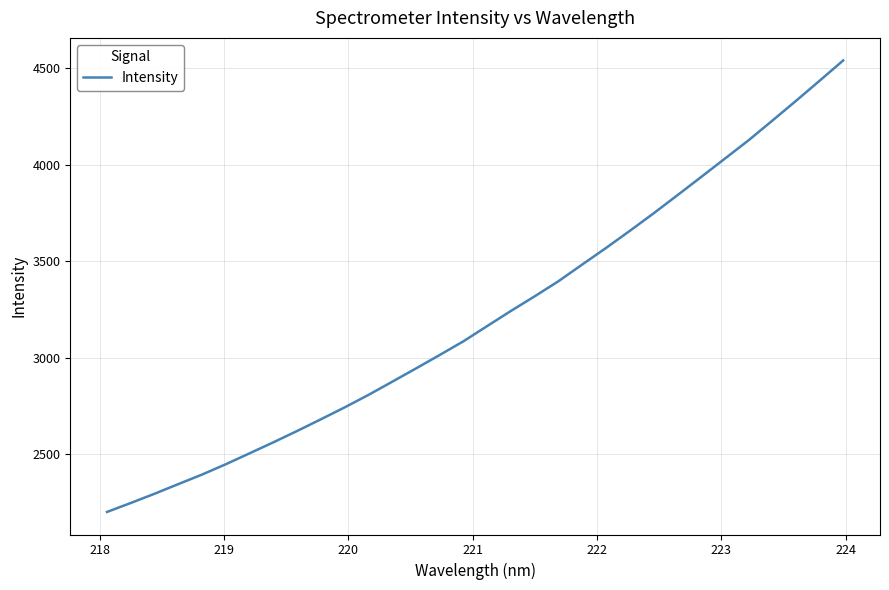

What is the greatest value displayed?

4538.9